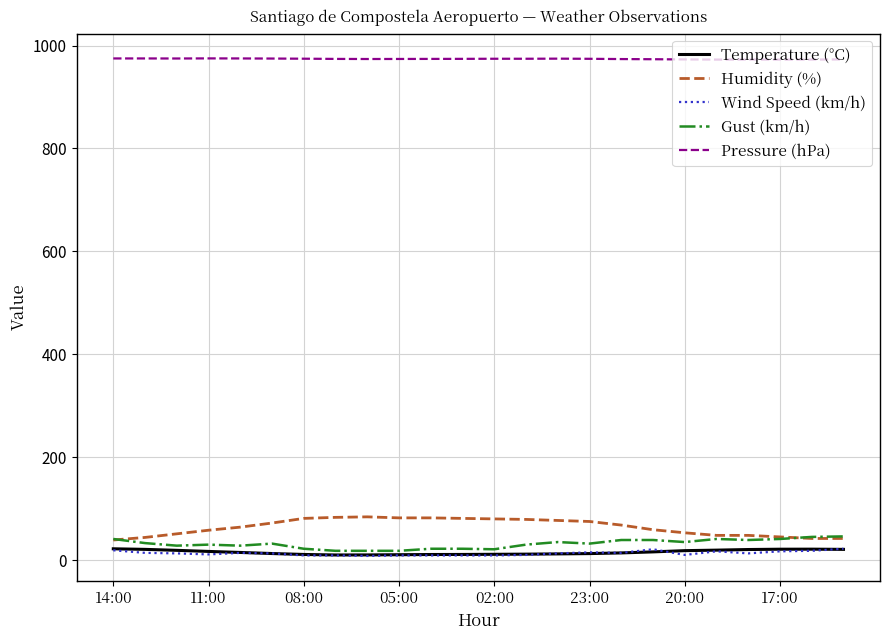

What is the greatest value displayed?

975.0